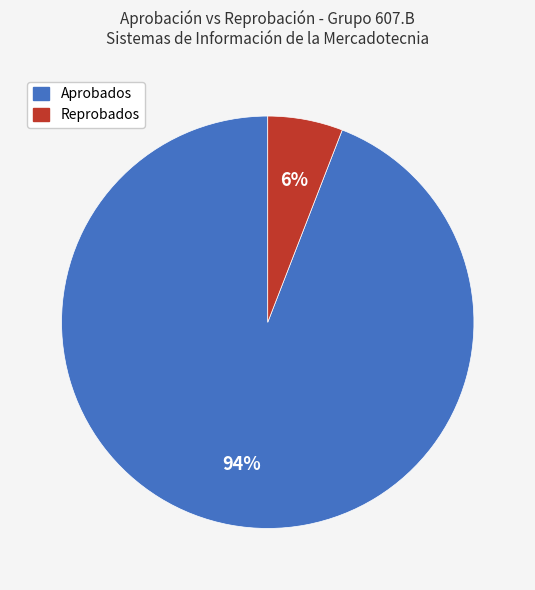

How many slices are in this pie chart?

2